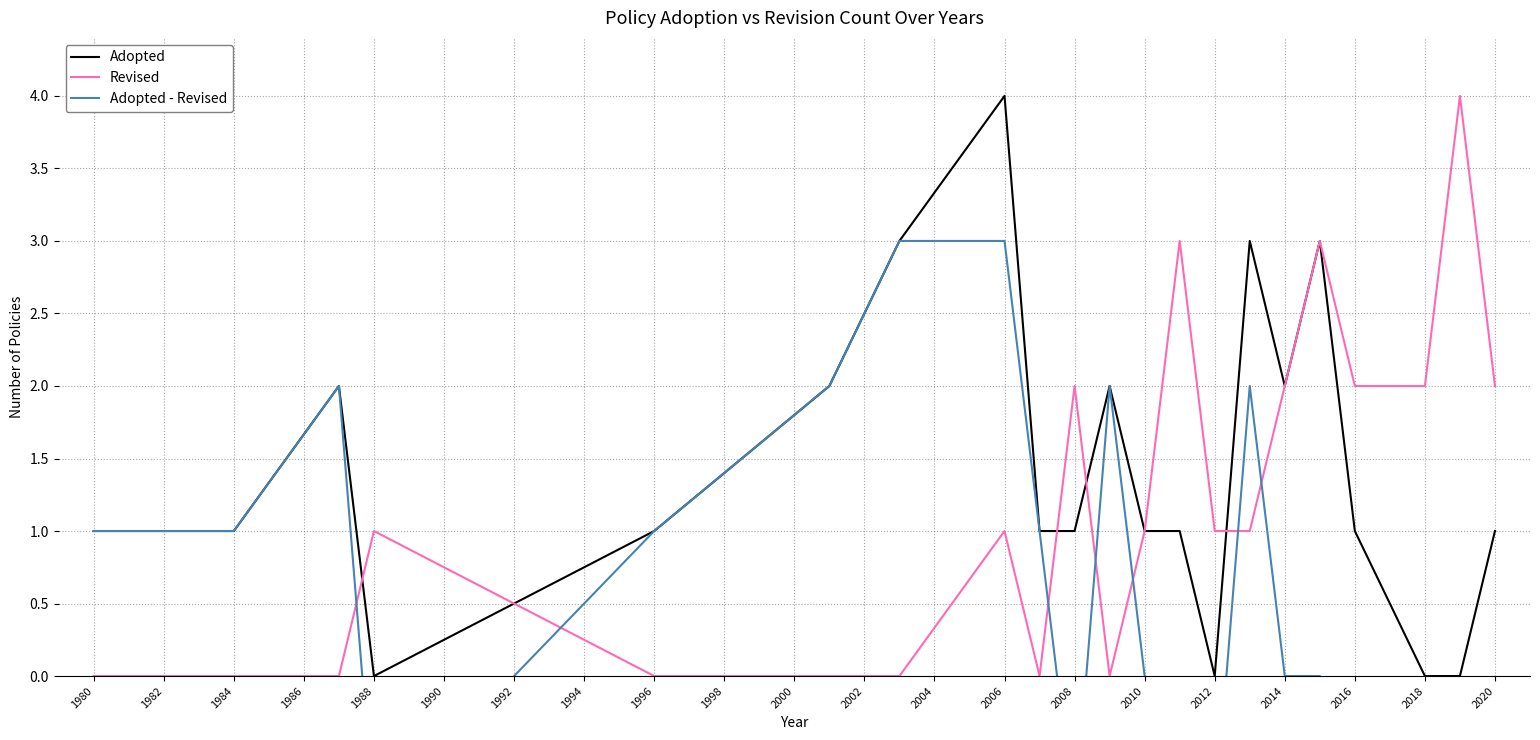

How many intersections are there between Revised and Adopted - Revised?

7